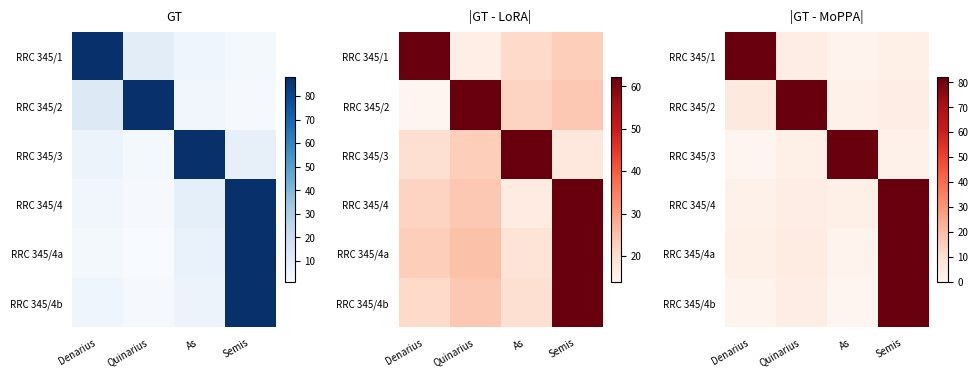

At which category does the chart reach its minimum across all series?

Denarius